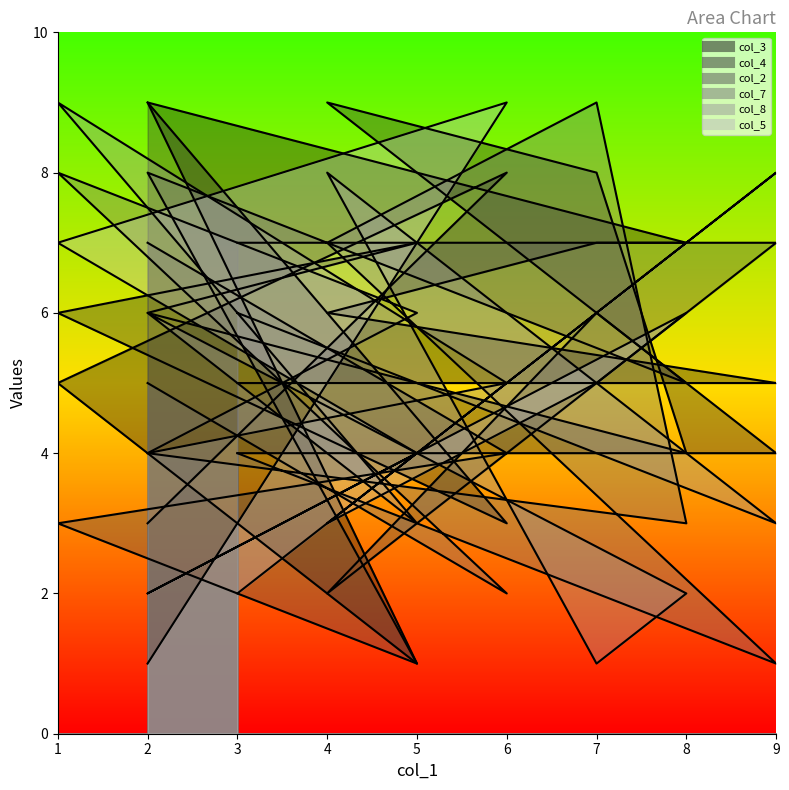

The value of col_7 at 3 is 2. True or false?

False